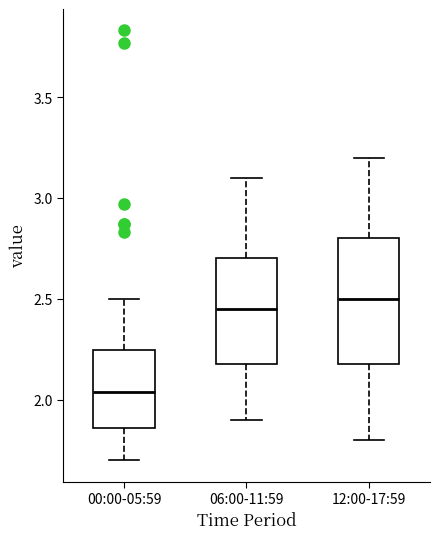

Reading left to right, transcribe this box plot: for each box, give where its median line is, the range the box spans, and where its two whiskers end, as read against the y-axis. The values are not printed on the chart, so give them approximately, as read against the axis.

00:00-05:59: median 2.05, box 1.85 to 2.25, whiskers 1.70 to 2.50
06:00-11:59: median 2.45, box 2.20 to 2.70, whiskers 1.90 to 3.10
12:00-17:59: median 2.50, box 2.20 to 2.80, whiskers 1.80 to 3.20